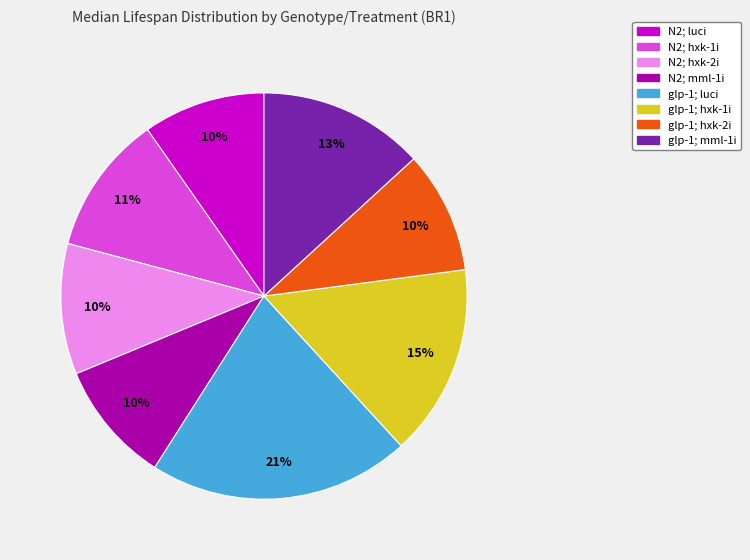

Is it true that N2; luci is 1% of the pie?

False